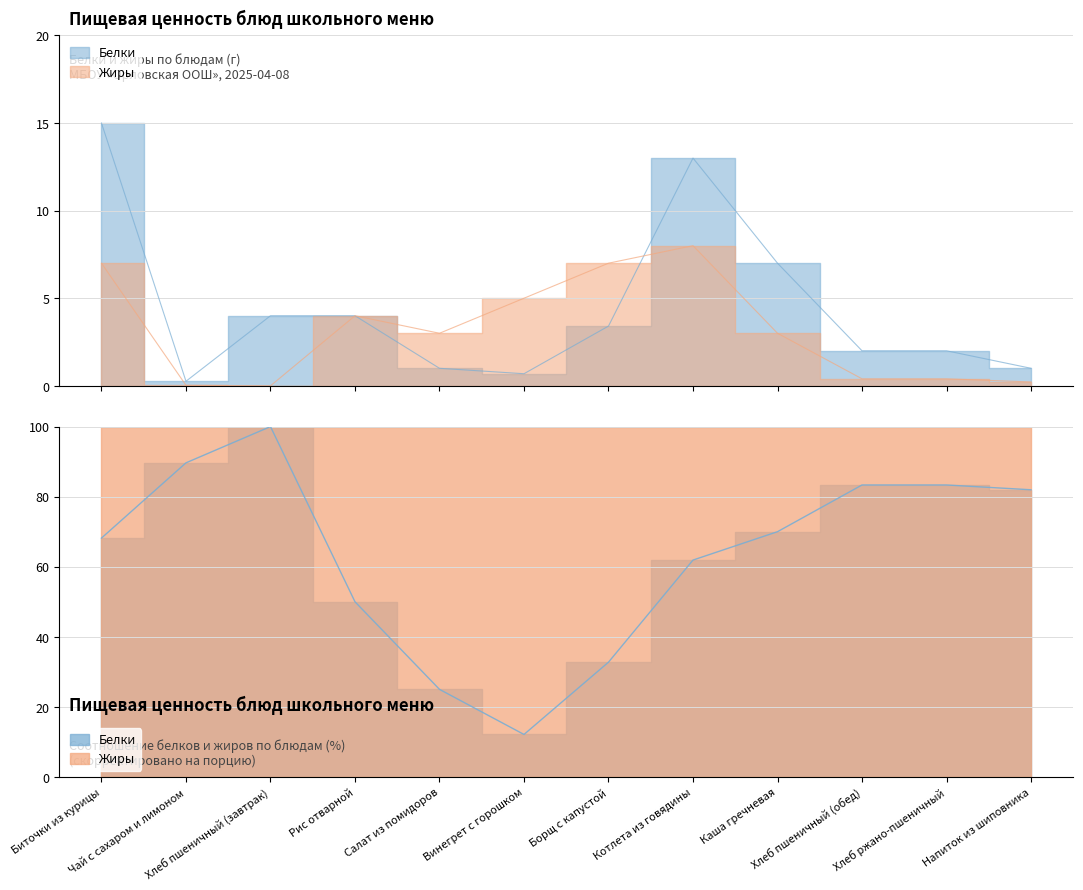

What is the average value of the Белки series?

4.4